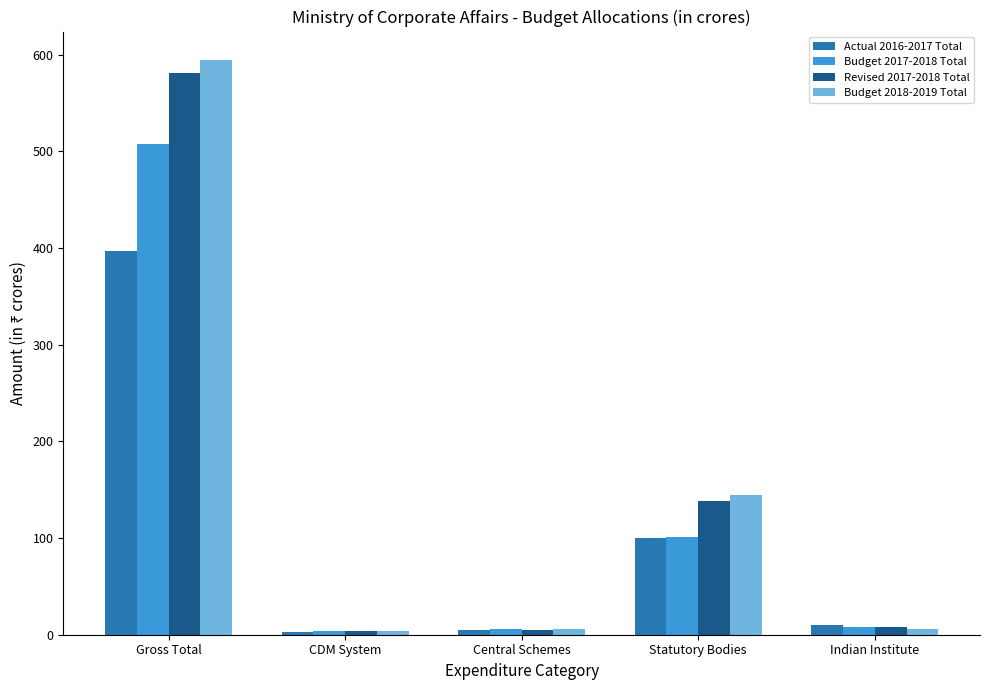

At which label does Budget 2018-2019 Total first exceed 5?

Gross Total